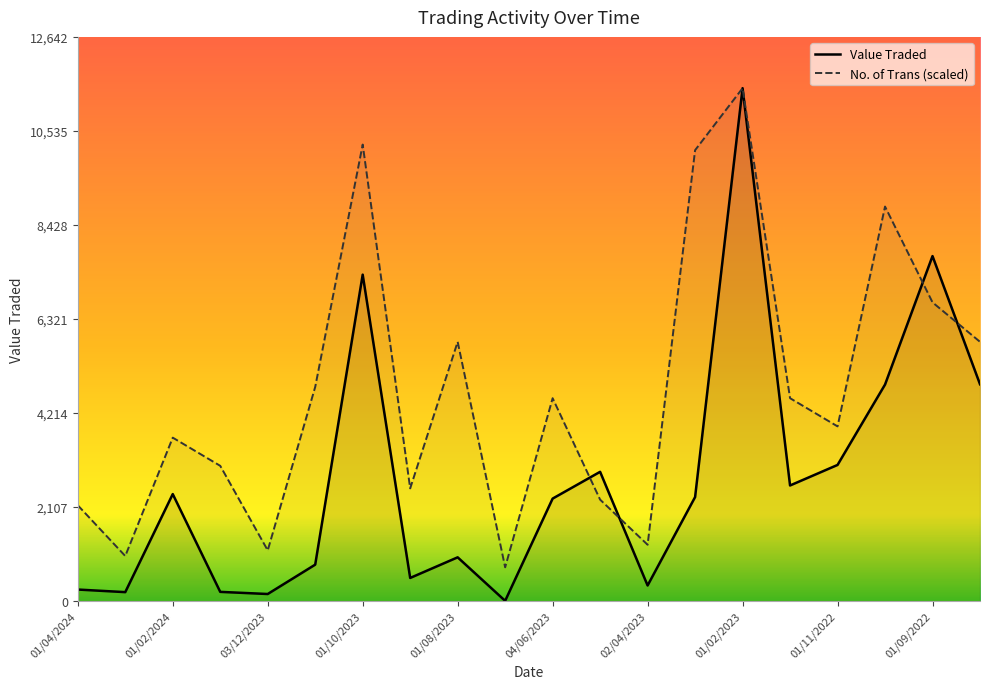

Is the value of No. of Trans at 01/09/2022 greater than the value of Value Traded at 01/04/2024?

Yes